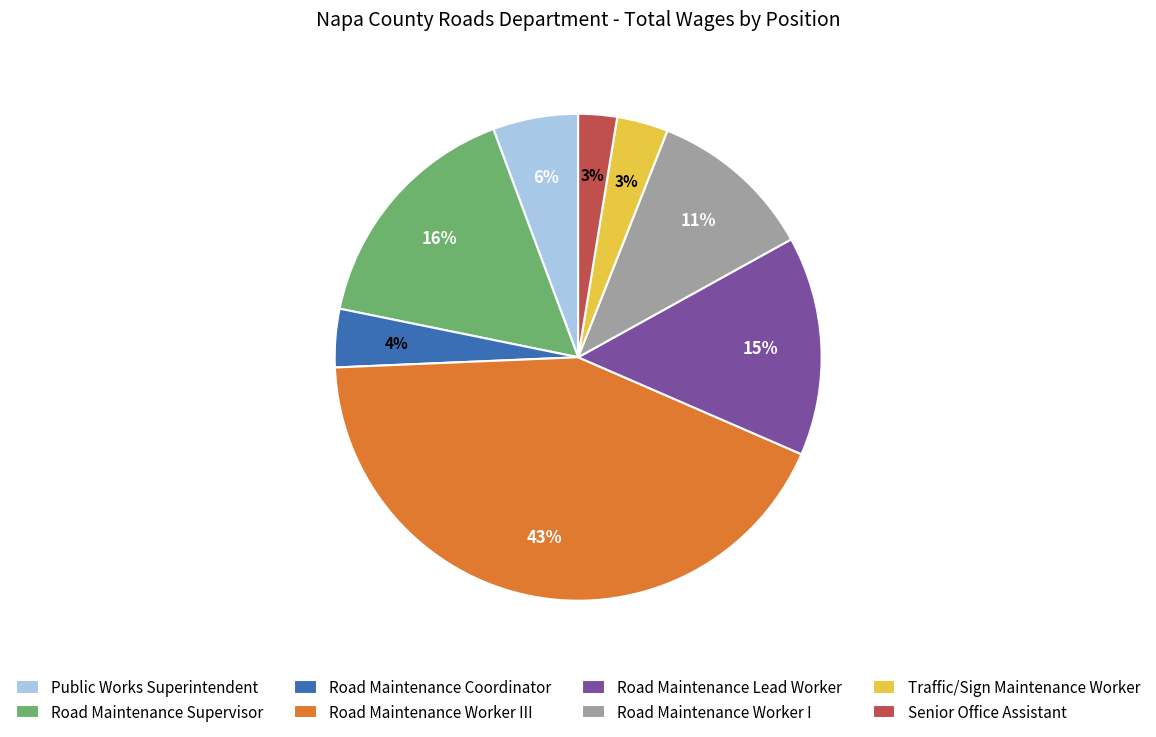

How many slices are in this pie chart?

8